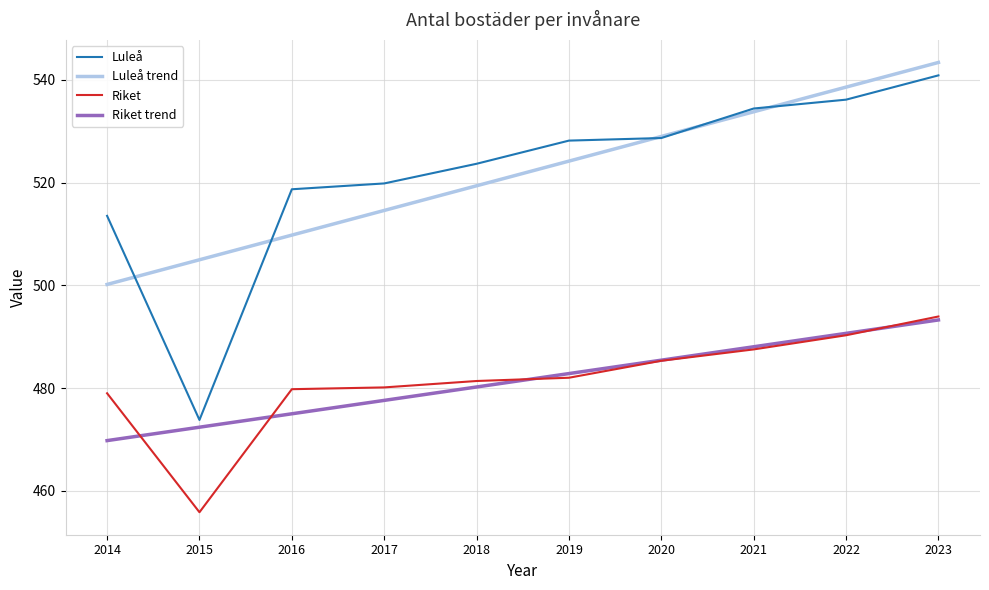

What is the difference between the highest and lowest values at 2016?

43.7